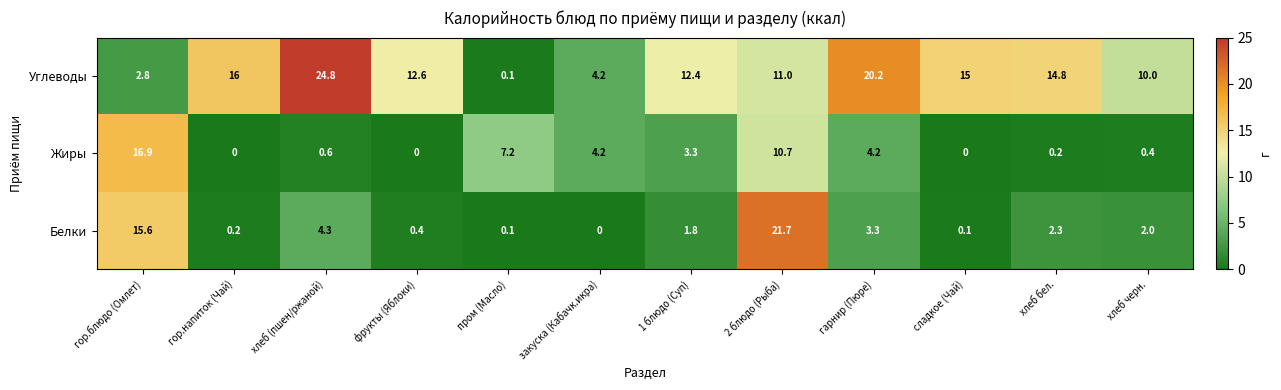

What is the difference between the maximum and minimum values in the Углеводы series?

24.7